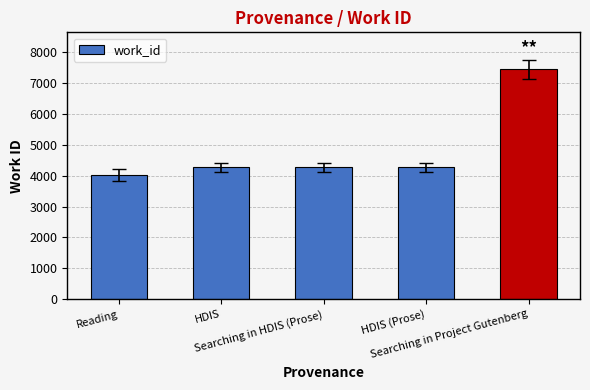

What is the label of the 2nd bar from the right?

HDIS (Prose)